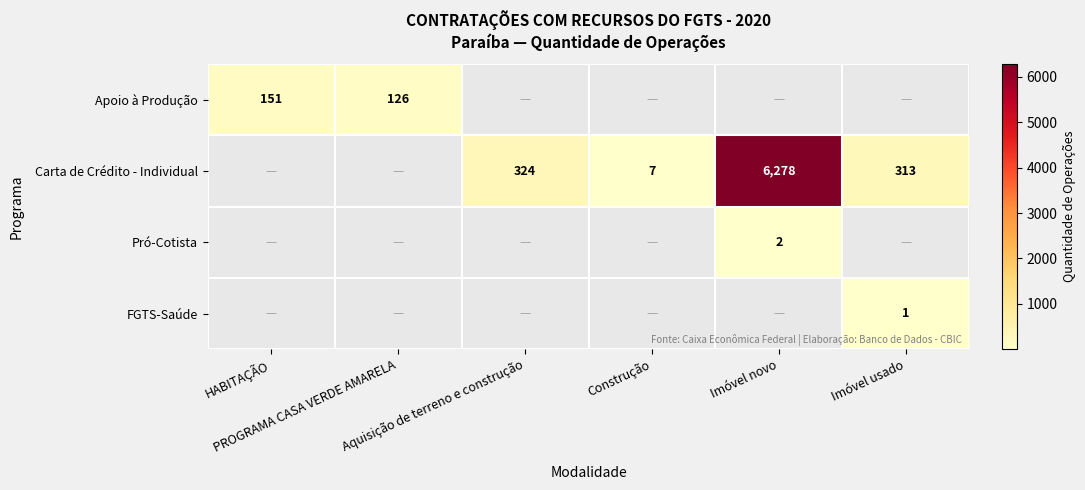

At which label does Carta de Crédito - Individual reach its peak?

HABITAÇÃO